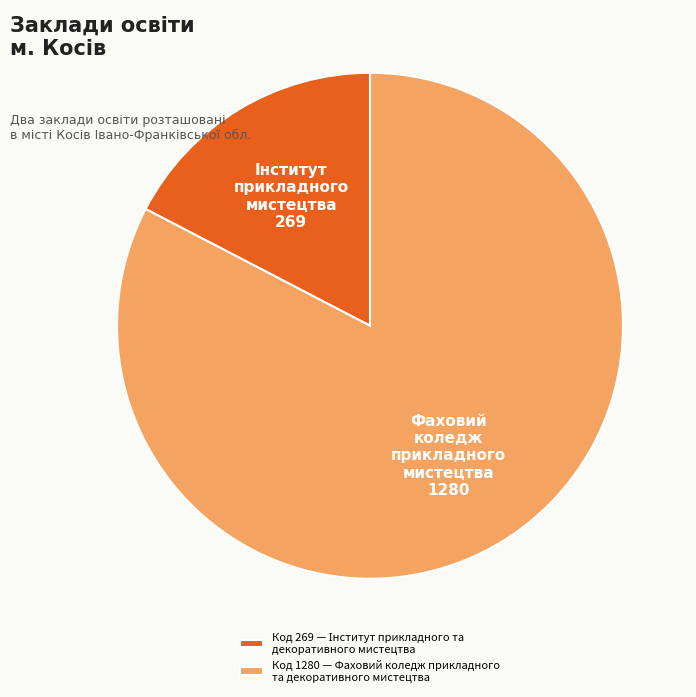

Which slice is the largest?

Код 1280 — Фаховий коледж прикладного та декоративного мистецтва